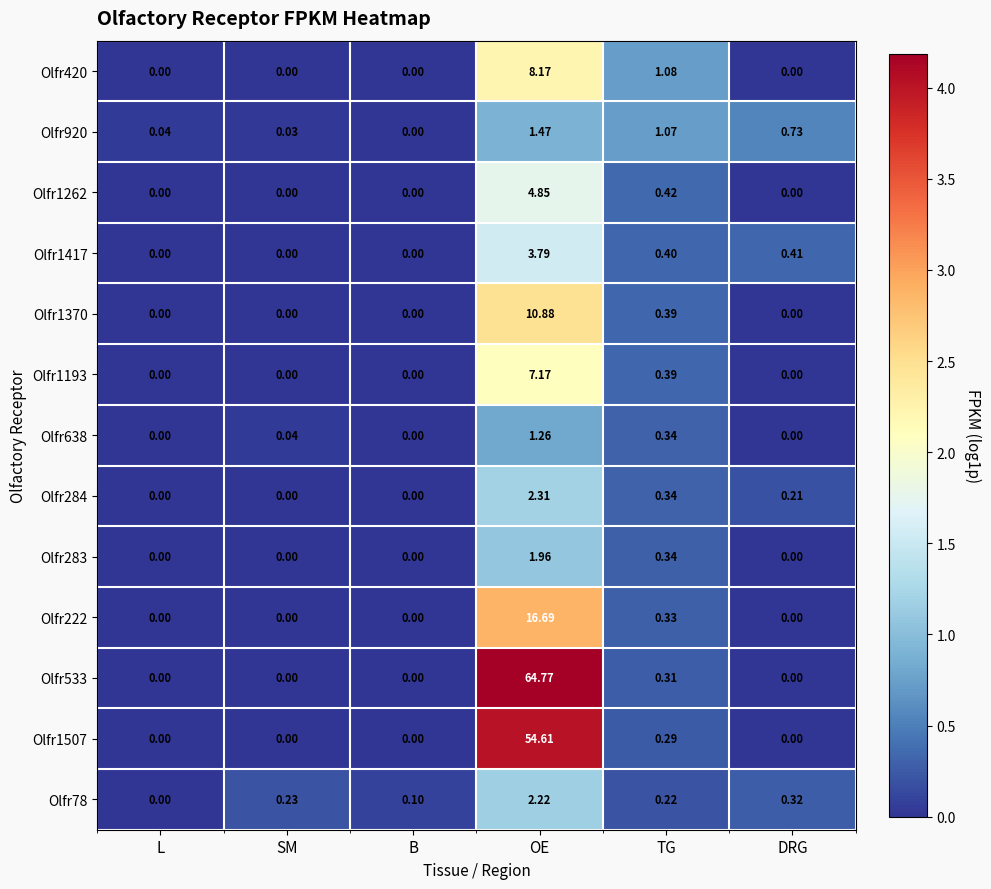

Which category has the highest value across all series?

OE